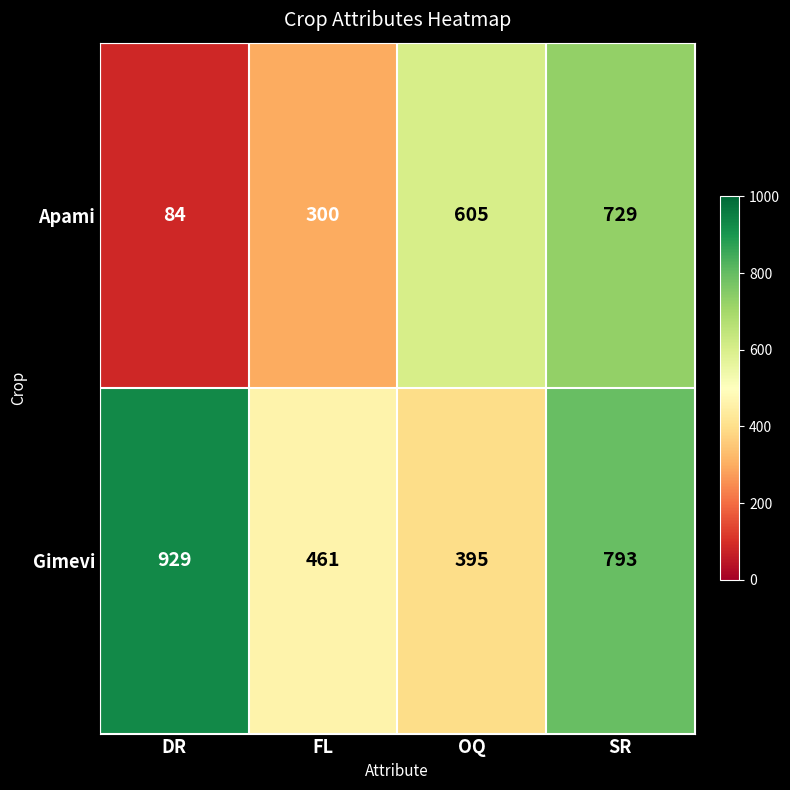

What is the spread (max minus min) of values at DR?

845